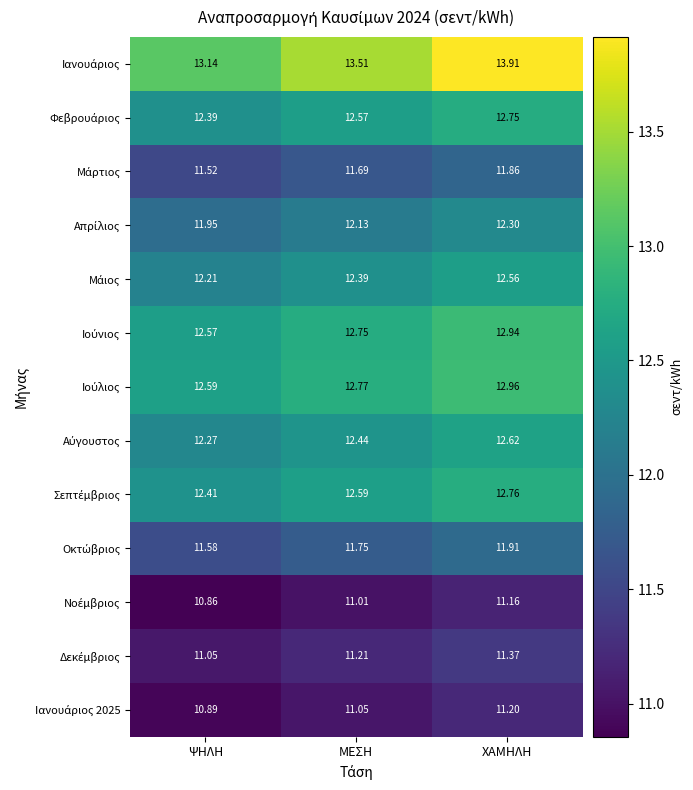

Which category has the highest value across all series?

ΧΑΜΗΛΗ